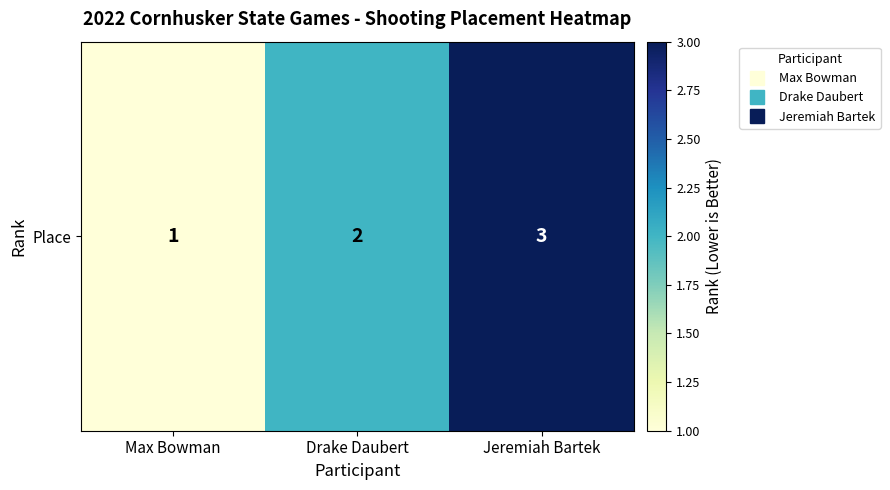

Between Drake Daubert and Max Bowman, which is larger?

Drake Daubert